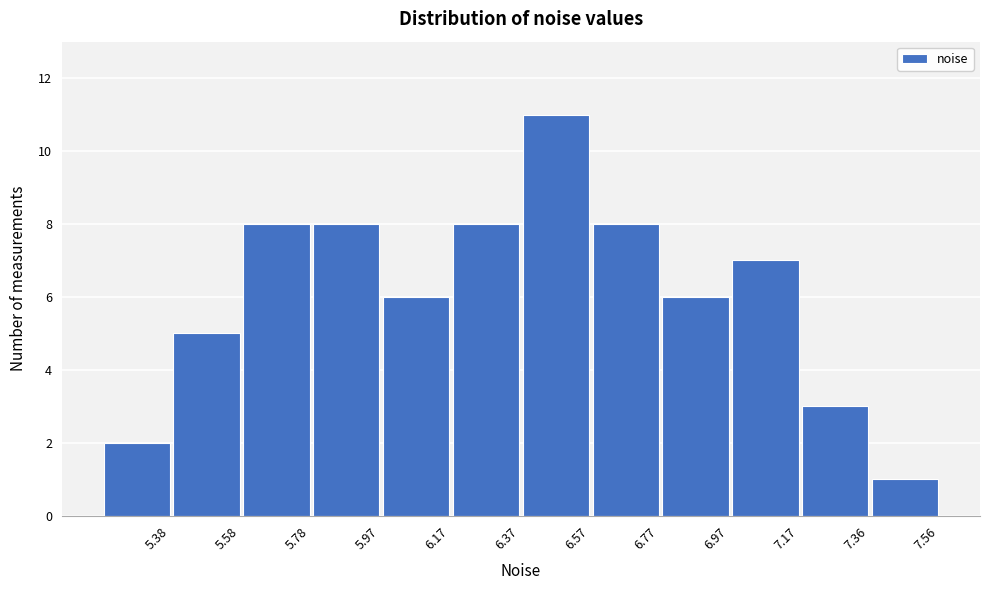

Reading left to right, list all the values displayed in this chart.

2	5	8	8	6	8	11	8	6	7	3	1